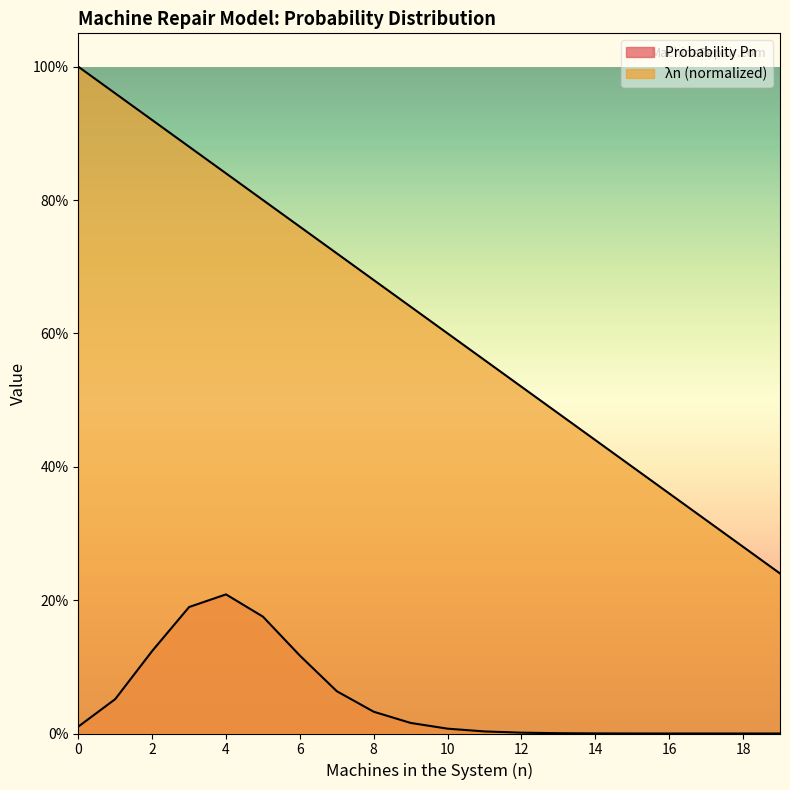

Does the chart display data point markers on the line(s)?

No